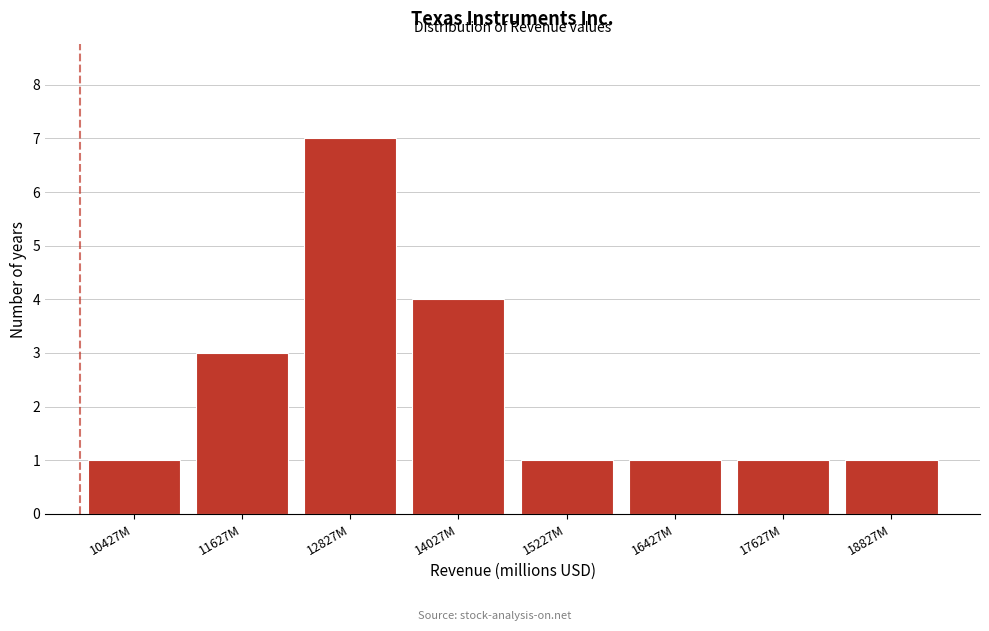

Reading left to right, what are all the values shown in this chart?

1	3	7	4	1	1	1	1